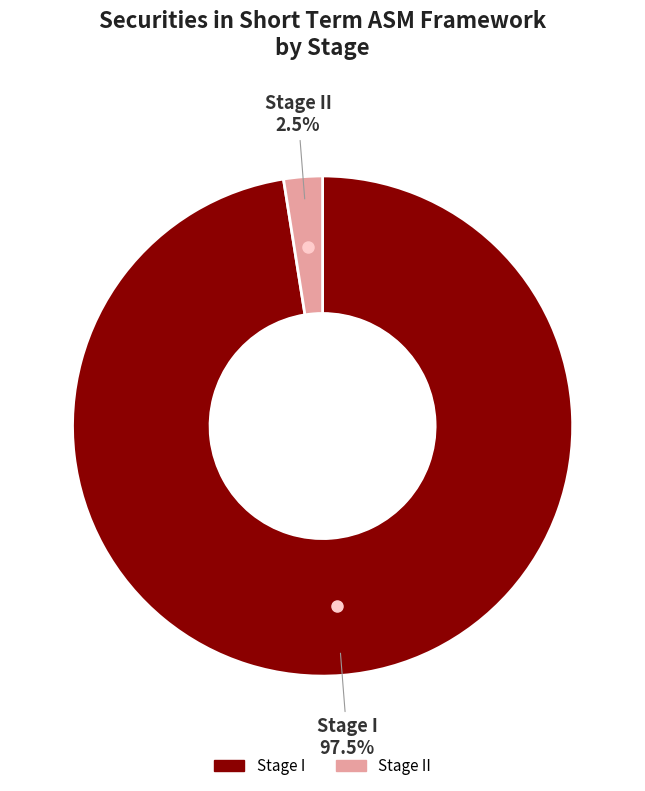

Is there a majority slice in this chart?

Yes